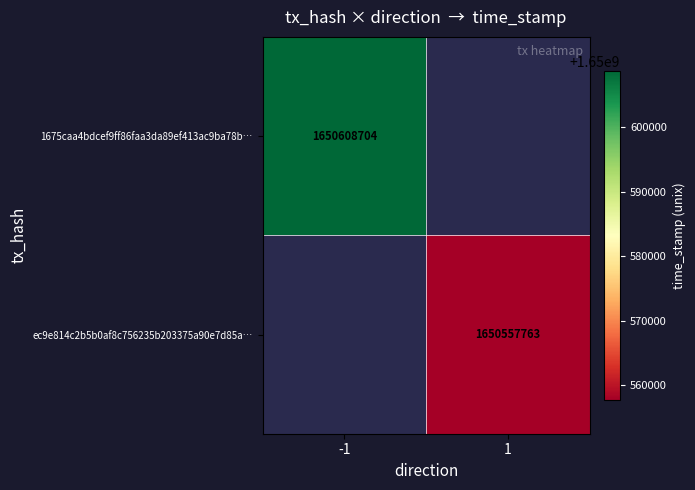

The value of ec9e814c2b5b0af8c756235b203375a90e7d85a… at 1 is 1650557763. True or false?

True